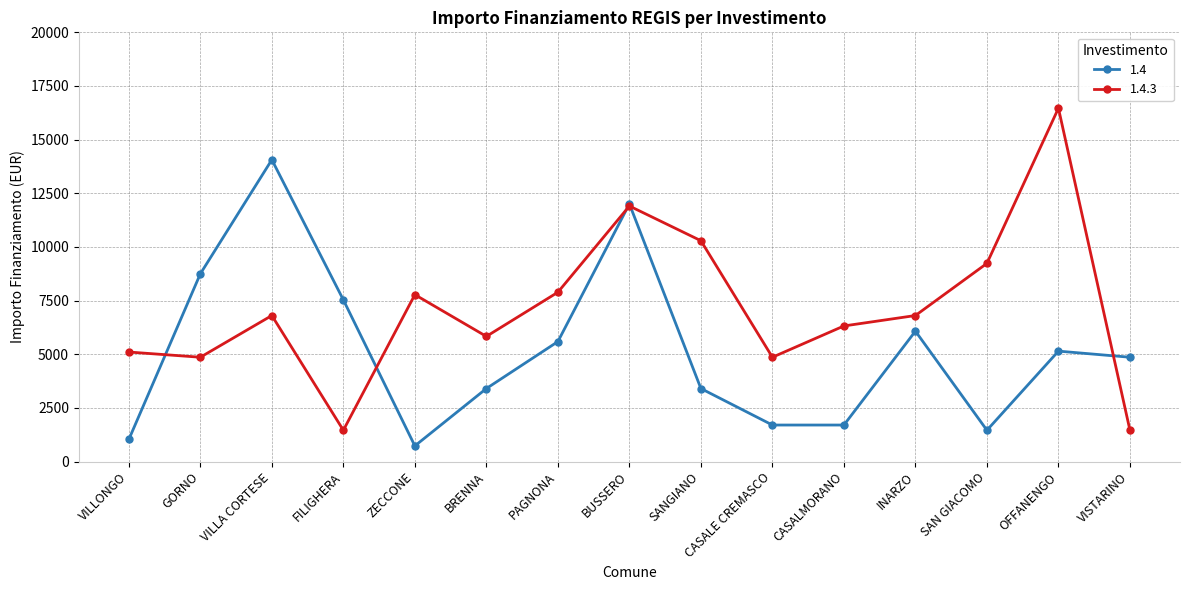

The 1.4.3 series shows 4860 at GORNO. True or false?

True